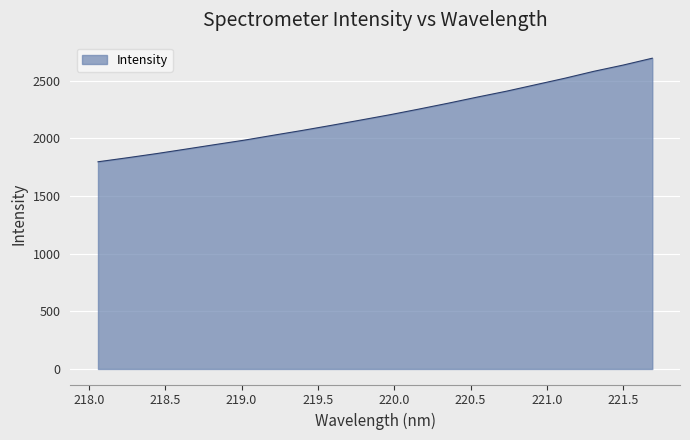

Reading left to right, transcribe all the data shown in this chart.

1797.1	1831.7	1867.8	1906.5	1945.7	1984.1	2027.0	2069.1	2113.4	2158.9	2205.0	2254.4	2305.2	2358.3	2409.5	2465.6	2521.7	2582.1	2635.9	2695.5